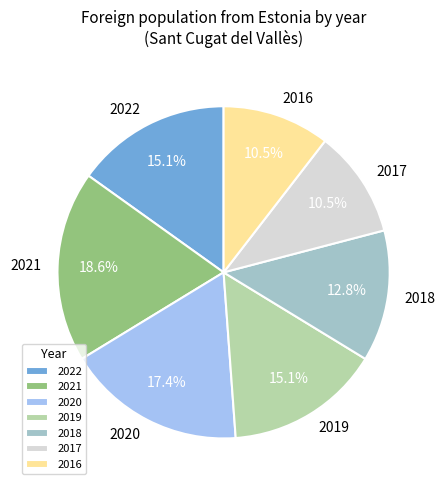

How much of the chart is everything except 2019?

84.9%